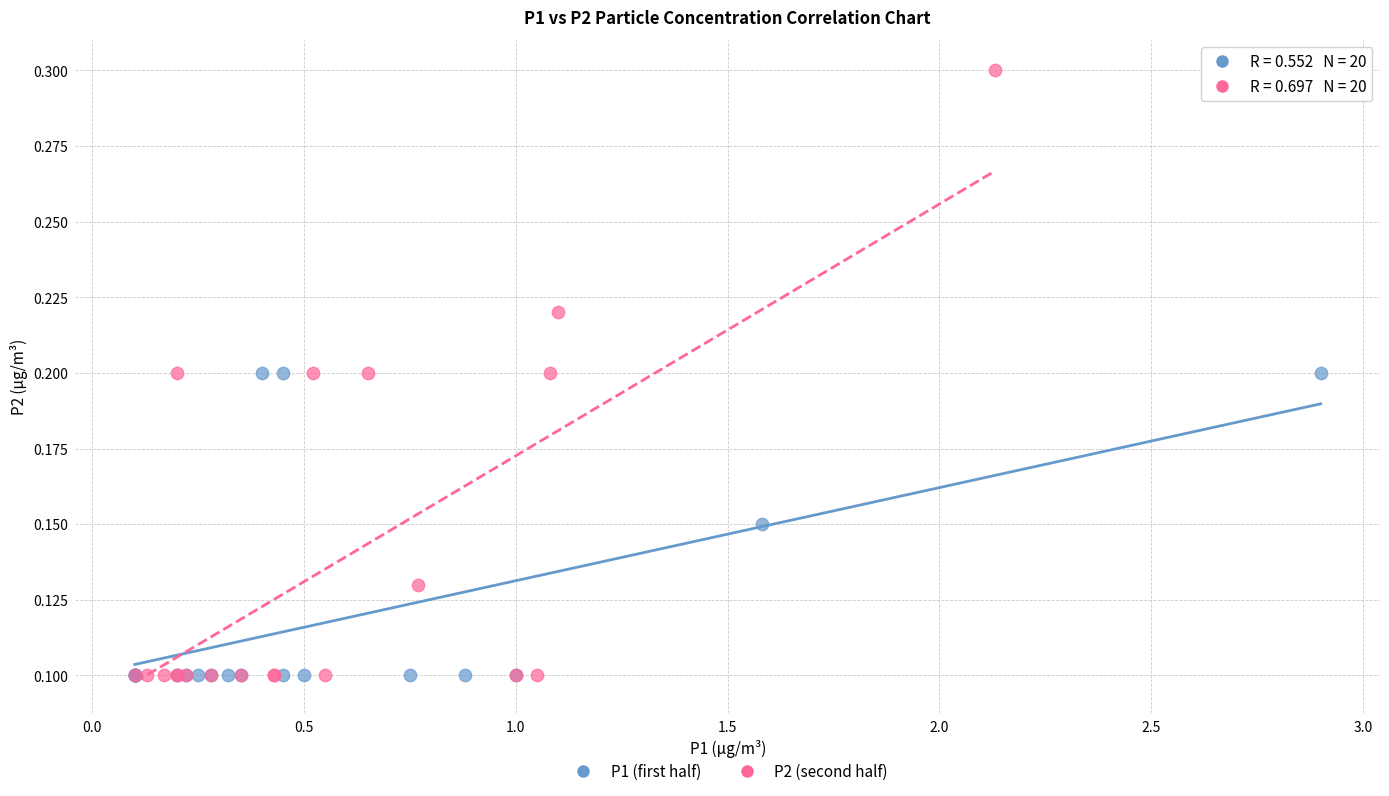

Which series has the widest spread of Y values?

P2 (second half)